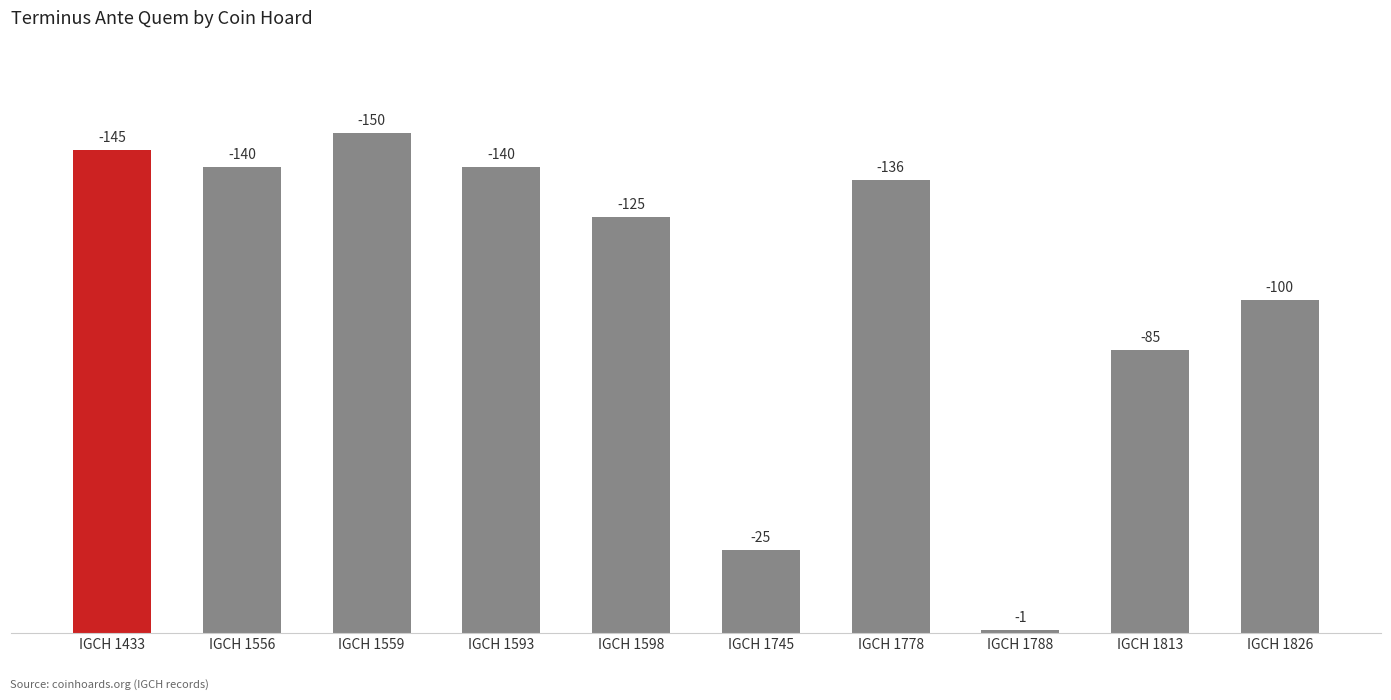

Rank the categories by value from highest to lowest.

IGCH 1559, IGCH 1433, IGCH 1556, IGCH 1593, IGCH 1778, IGCH 1598, IGCH 1826, IGCH 1813, IGCH 1745, IGCH 1788